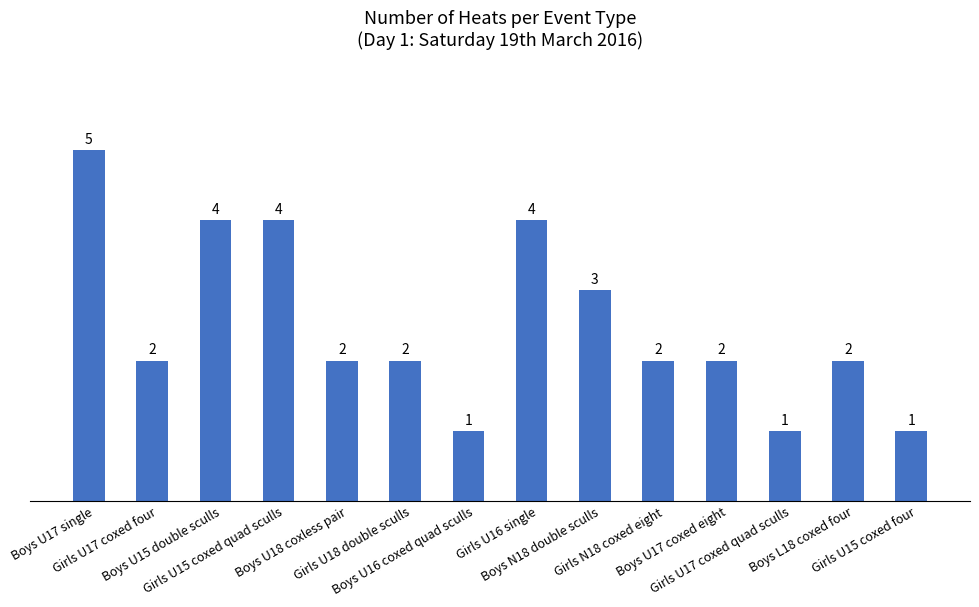

At which label does the data first exceed 2?

Boys U17 single